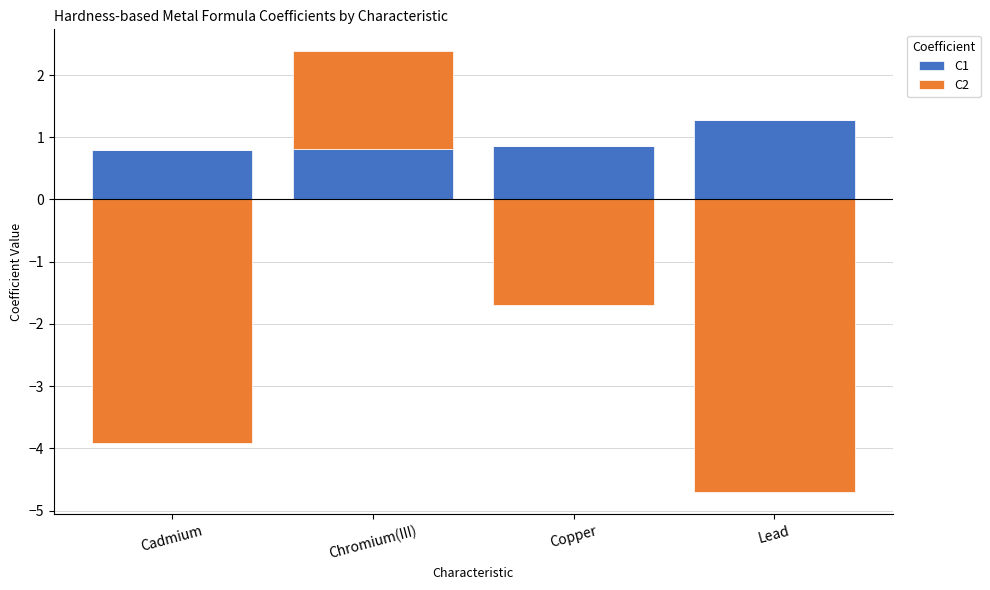

What are all the series names shown in the legend?

C1, C2